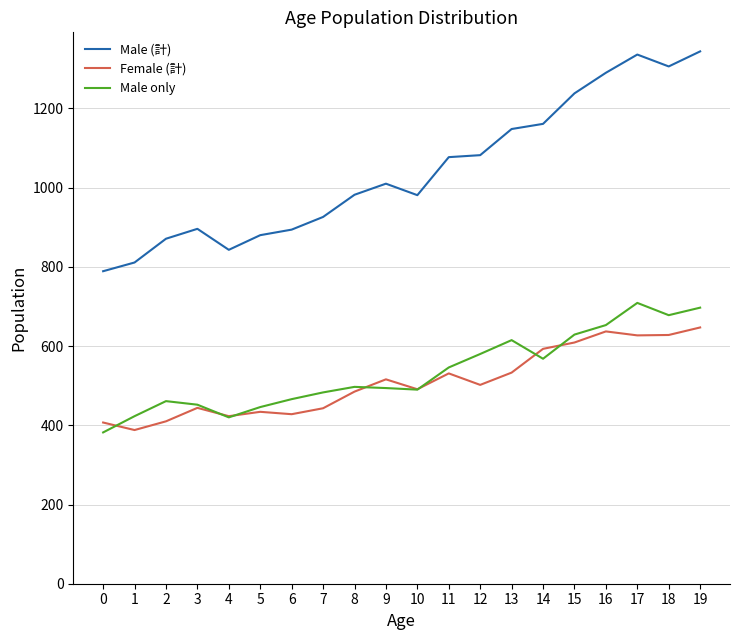

At which label is Male only closest to 545?

11